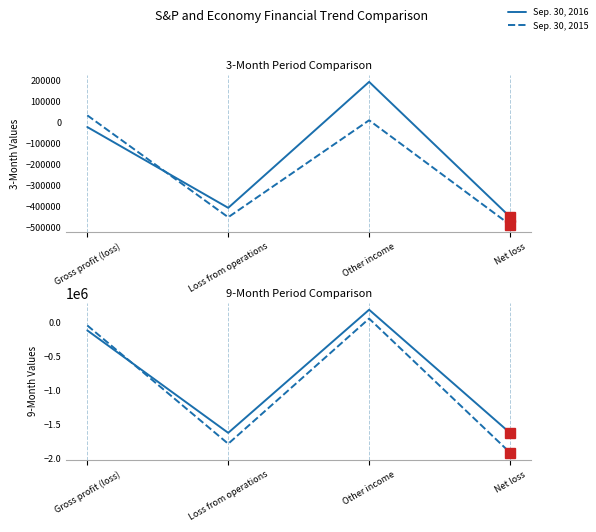

Count the number of categories in the chart.

4